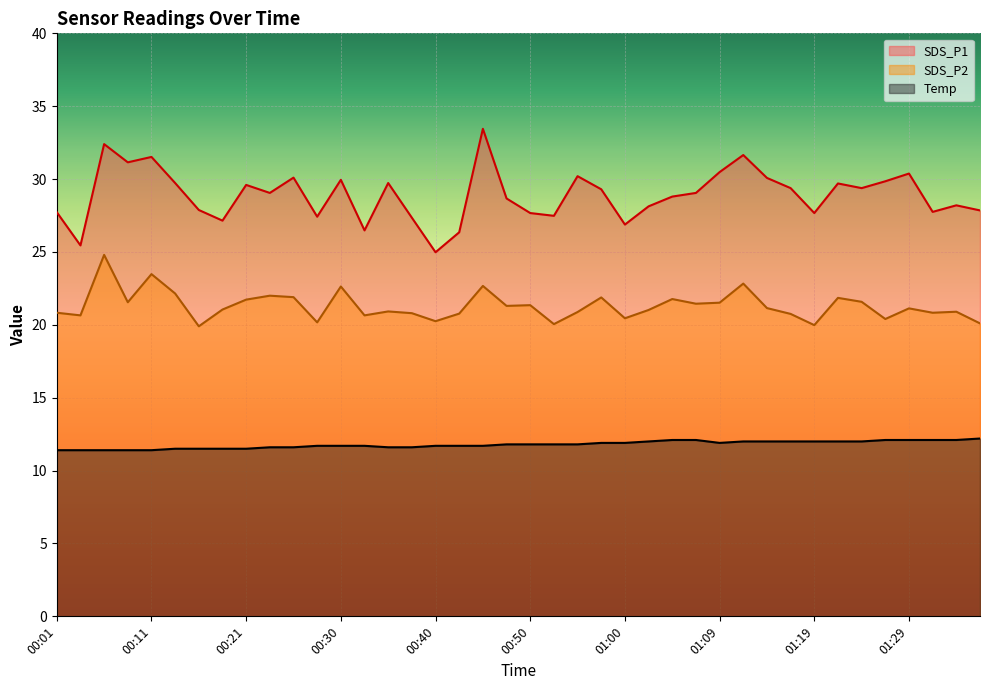

What is the total value across all series at 00:40?

56.9